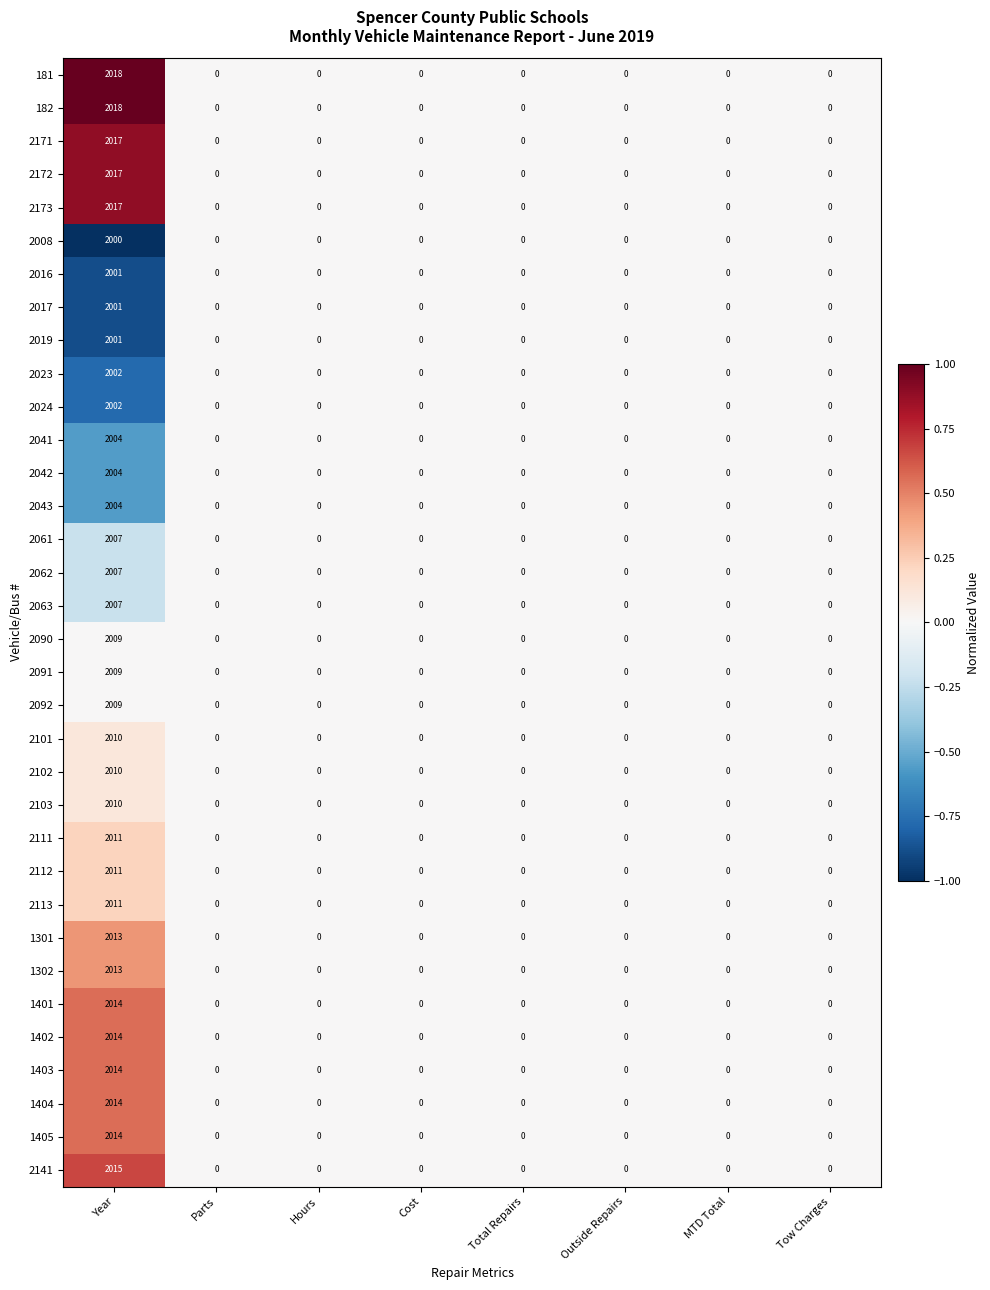

What is the average value of the 2063 series?

251